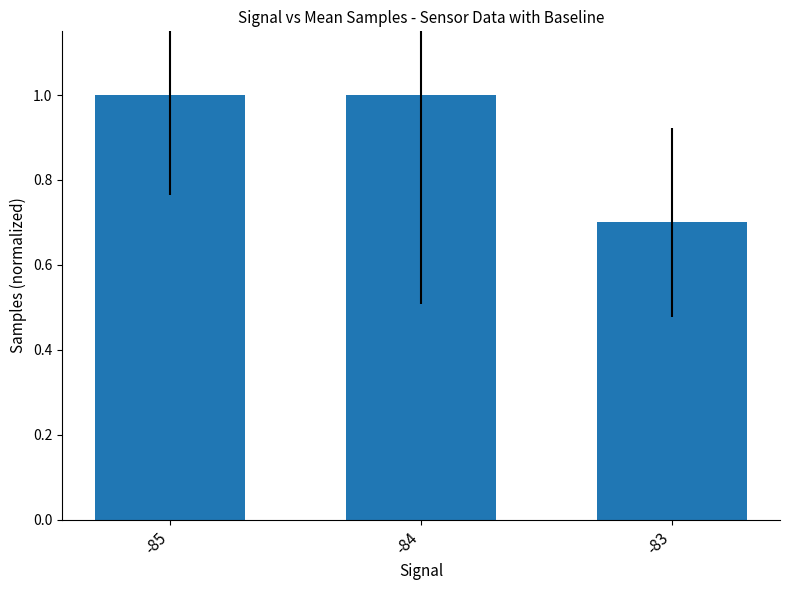

What is the smallest value displayed?

0.7